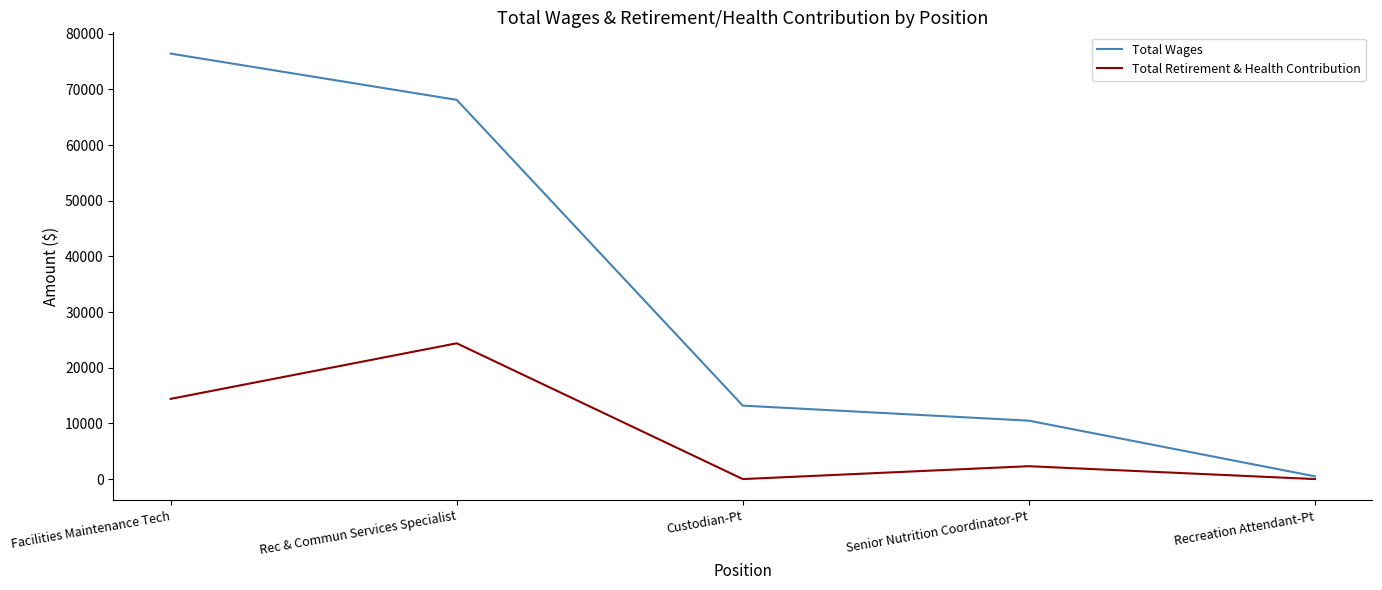

Is it true that Total Retirement & Health Contribution equals 0 at Recreation Attendant-Pt?

True